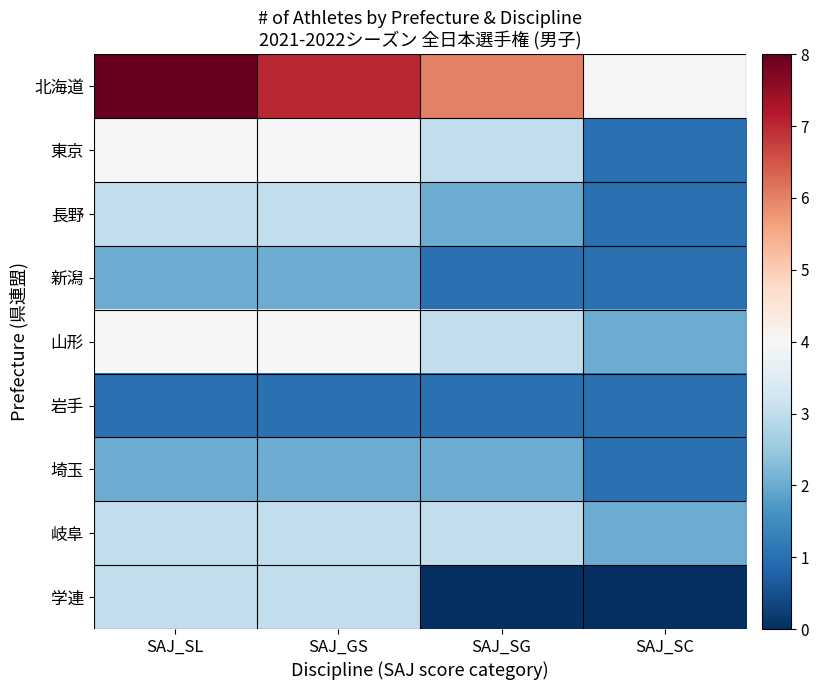

At how many categories does at least one series exceed 2?

4